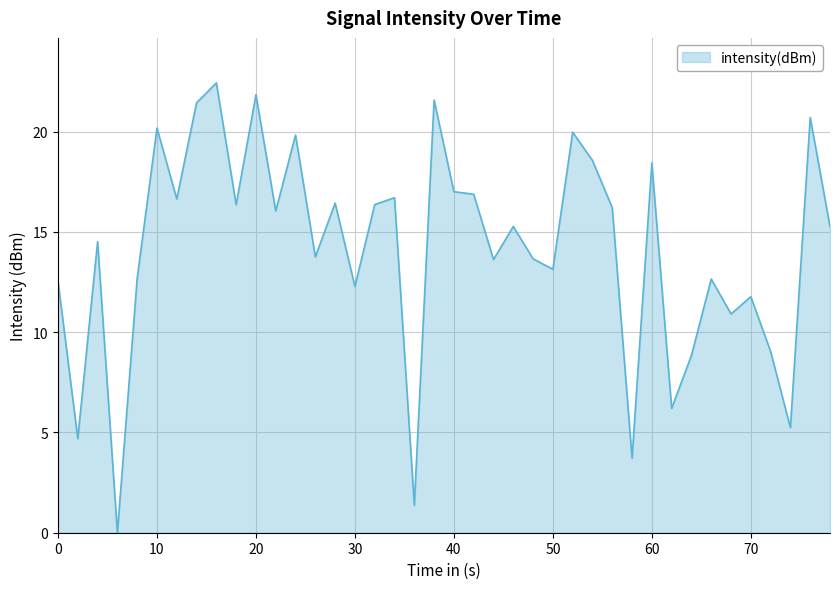

What is the greatest value displayed?

22.4